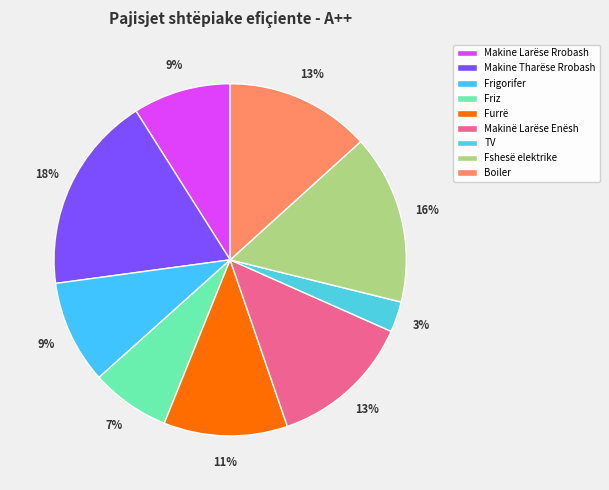

What is the smallest slice in the pie chart?

TV